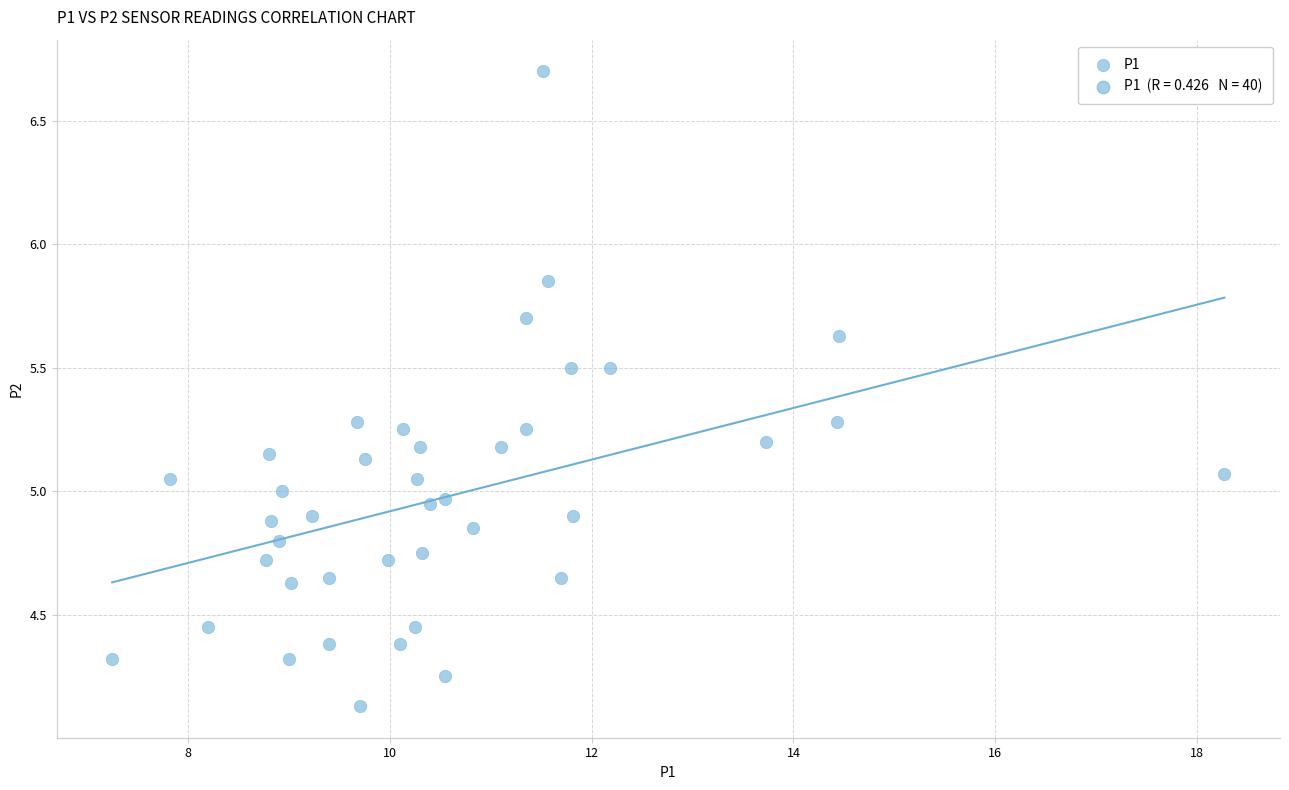

What is the range of X values (max minus min)?

11.0